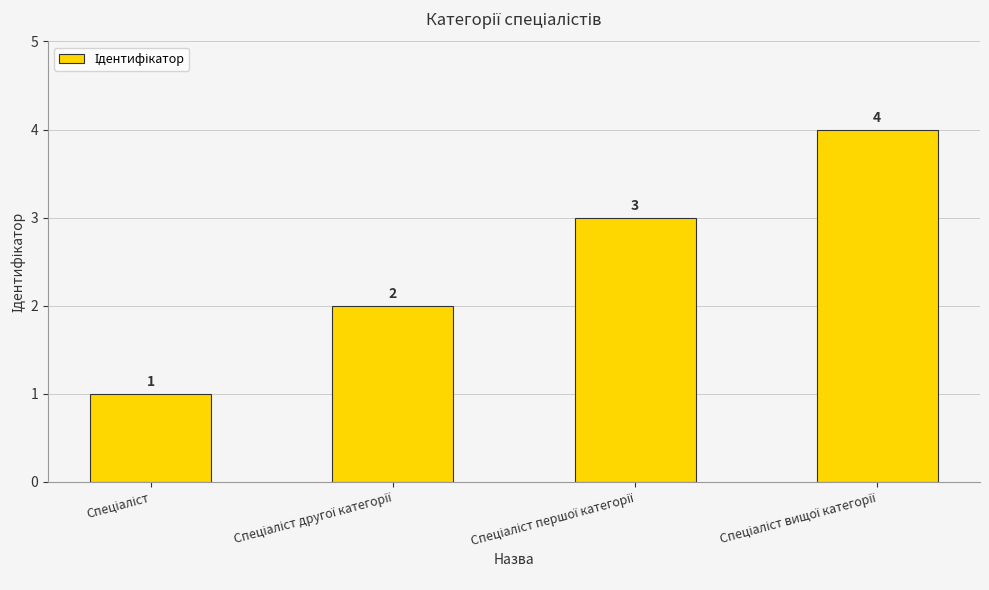

How many categories are shown in the chart?

4